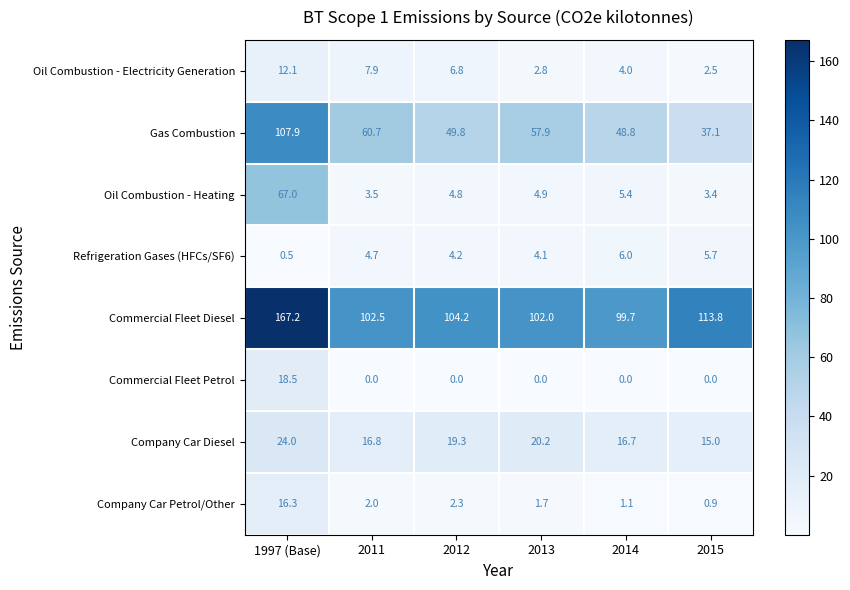

How many categories are shown in the chart?

6